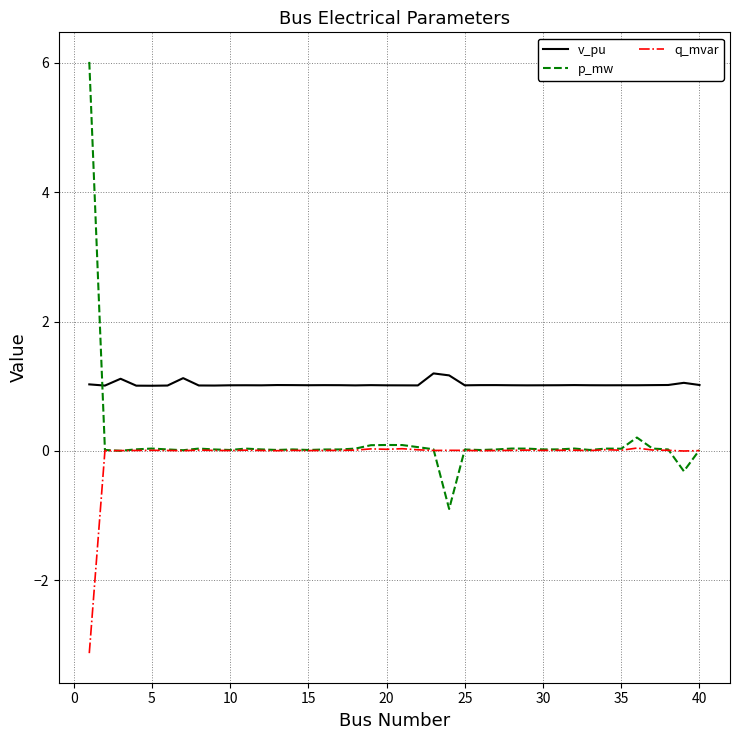

Which series has the widest spread of values?

p_mw